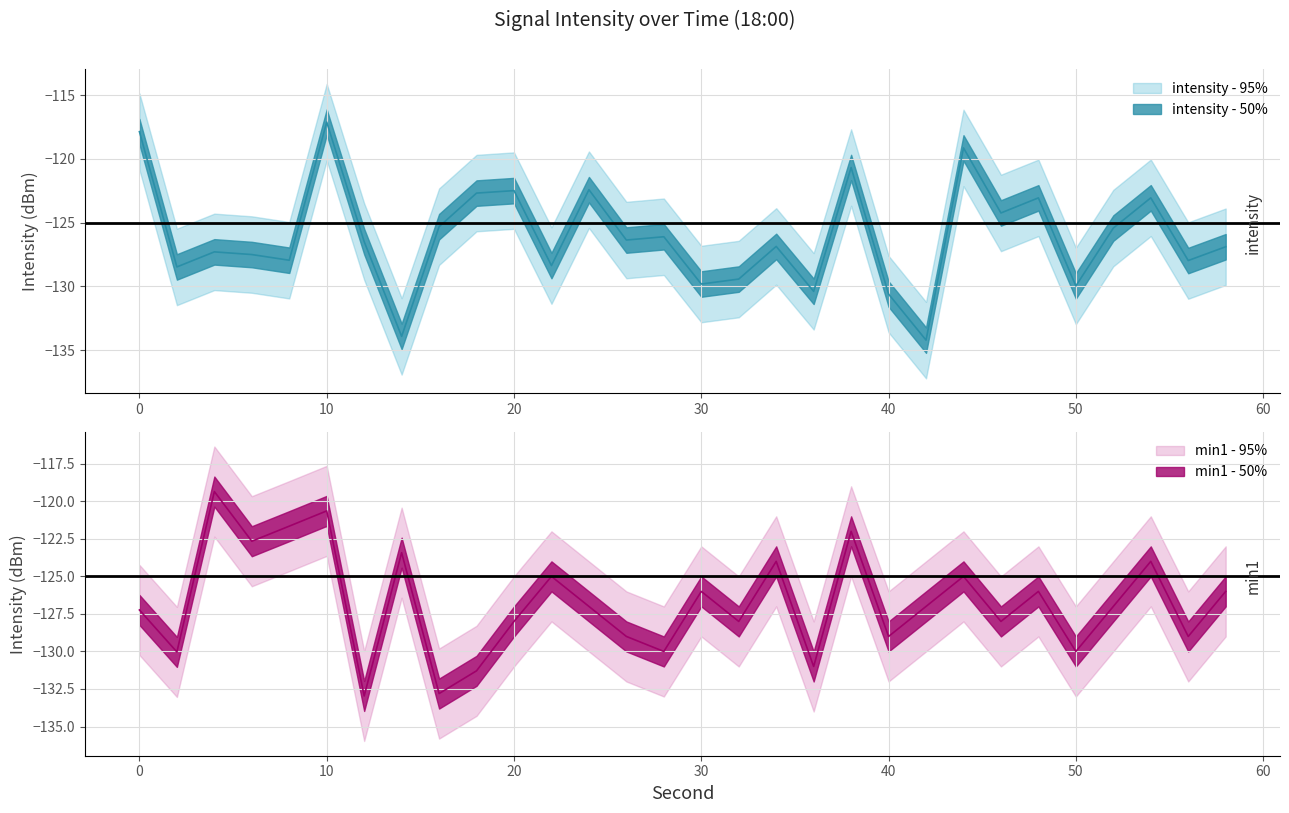

True or false: min1_95pct_lo has a value of -75.8 at 18.

False